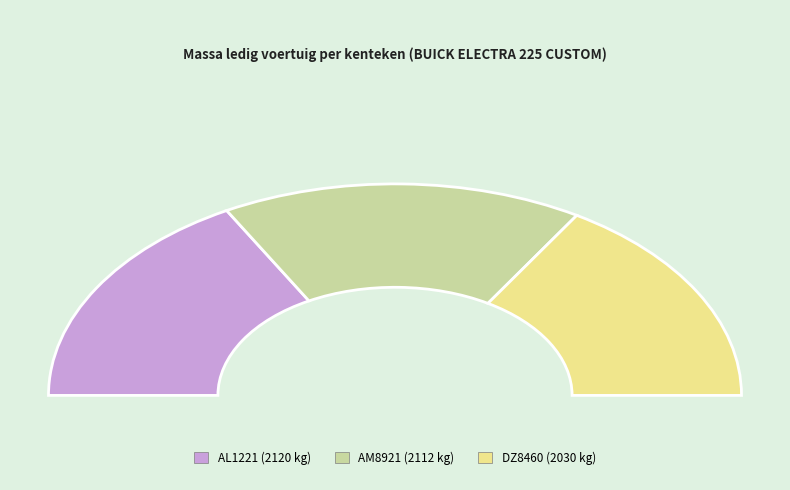

The AM8921 slice represents 25% of the pie. True or false?

False